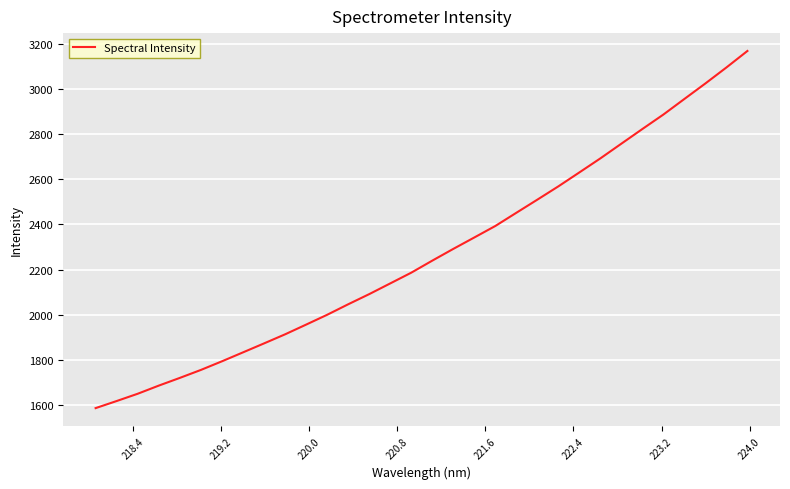

How many lines are shown in the chart?

1